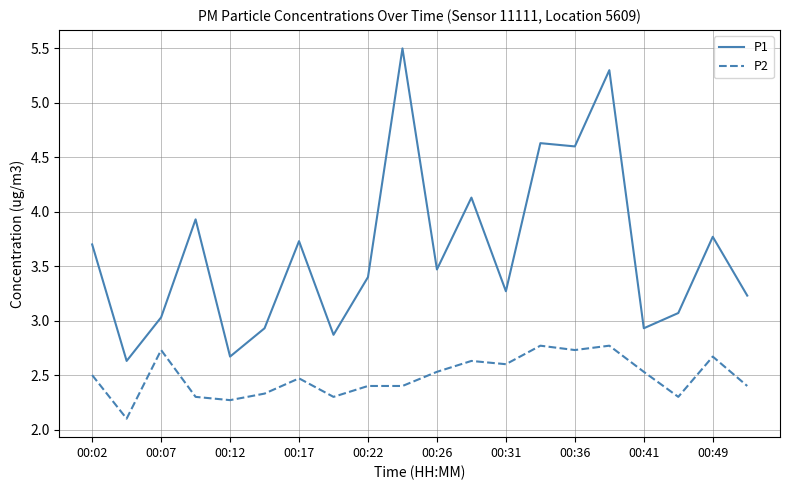

What is the maximum value for P1?

5.5